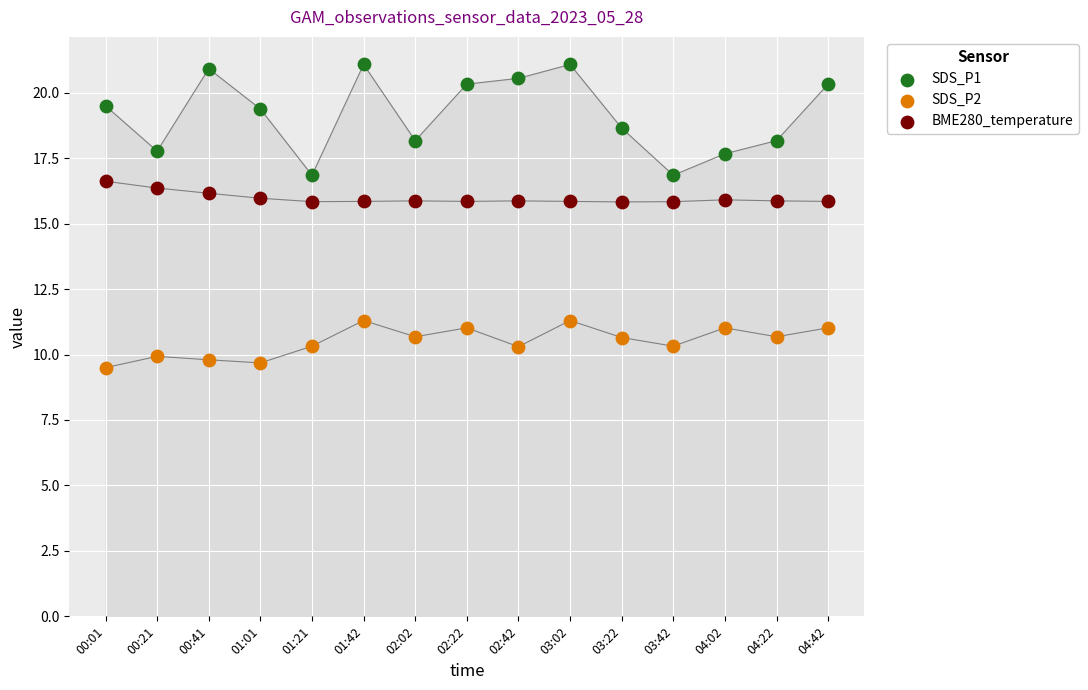

Across all data points, what is the range of Y values (max minus min)?

11.6